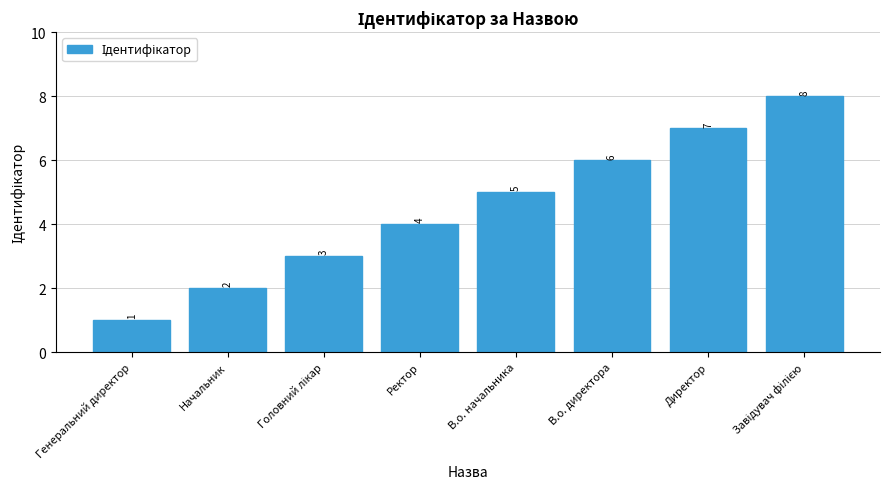

Count the number of data series in this chart.

1